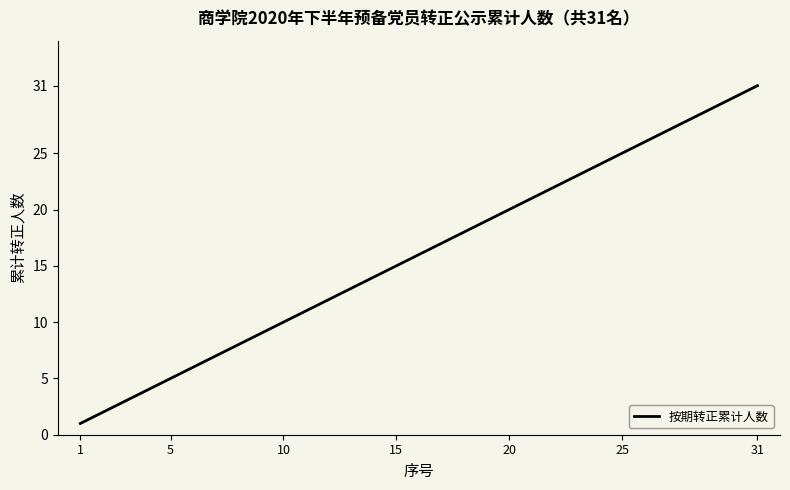

What is the difference between the maximum and minimum values?

30